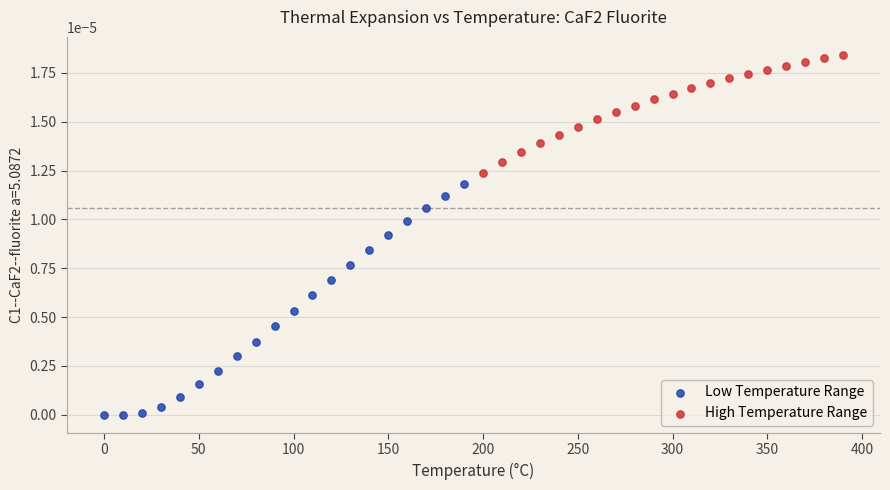

Which series contains the highest Y value?

High Temperature Range